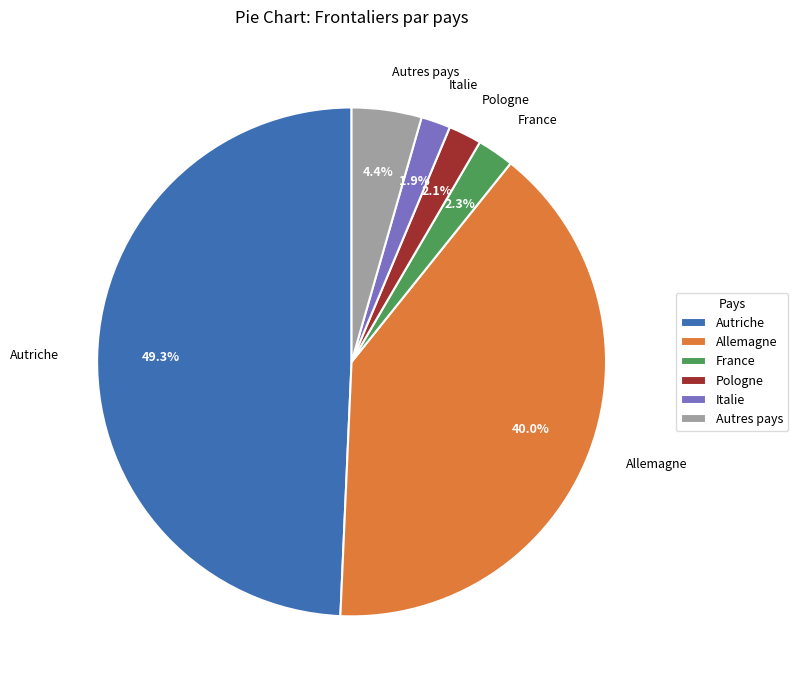

True or false: Italie accounts for 8% of the total.

False